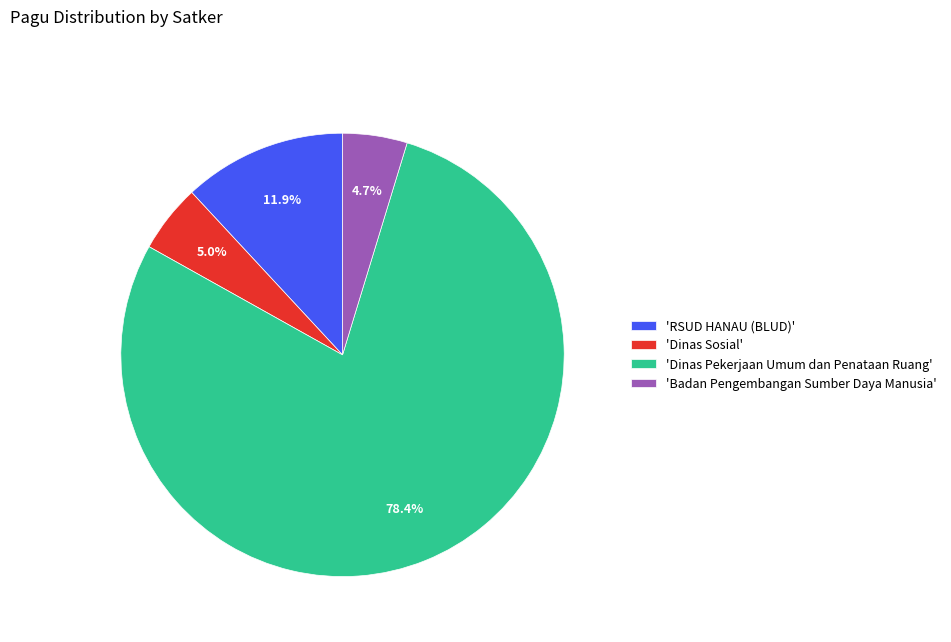

Is the sum of 'Dinas Sosial' and 'Dinas Pekerjaan Umum dan Penataan Ruang' greater than half?

Yes